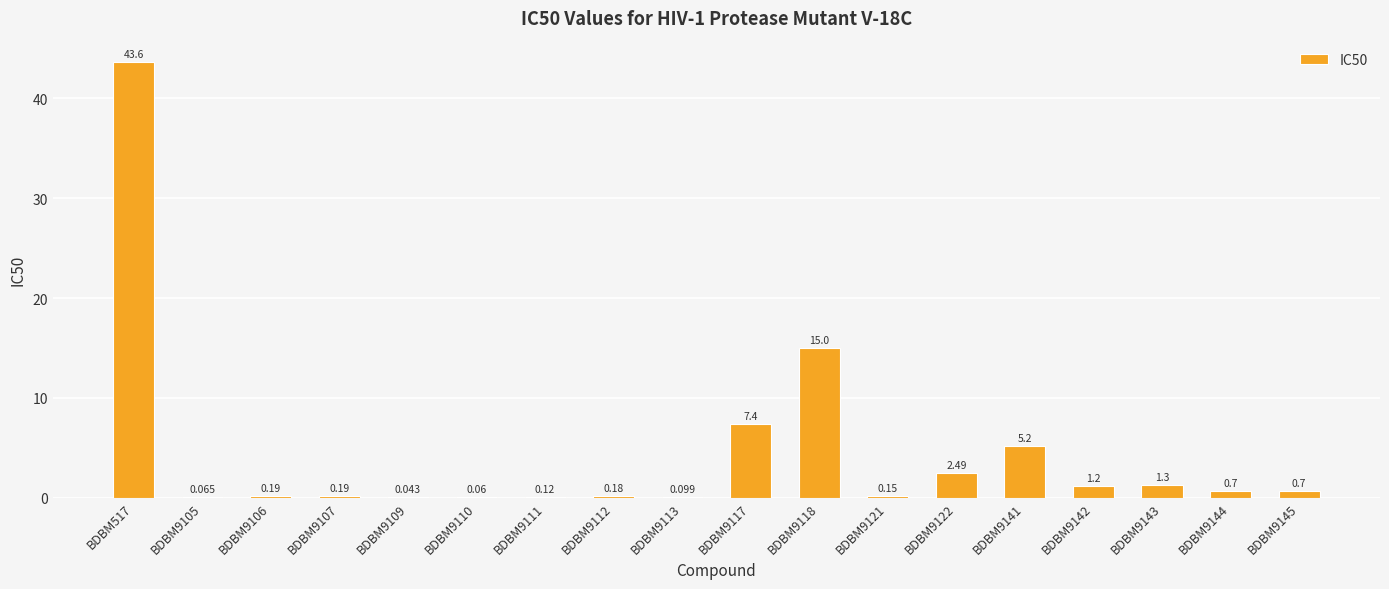

True or false: the data shows 0.0 at BDBM9109.

False